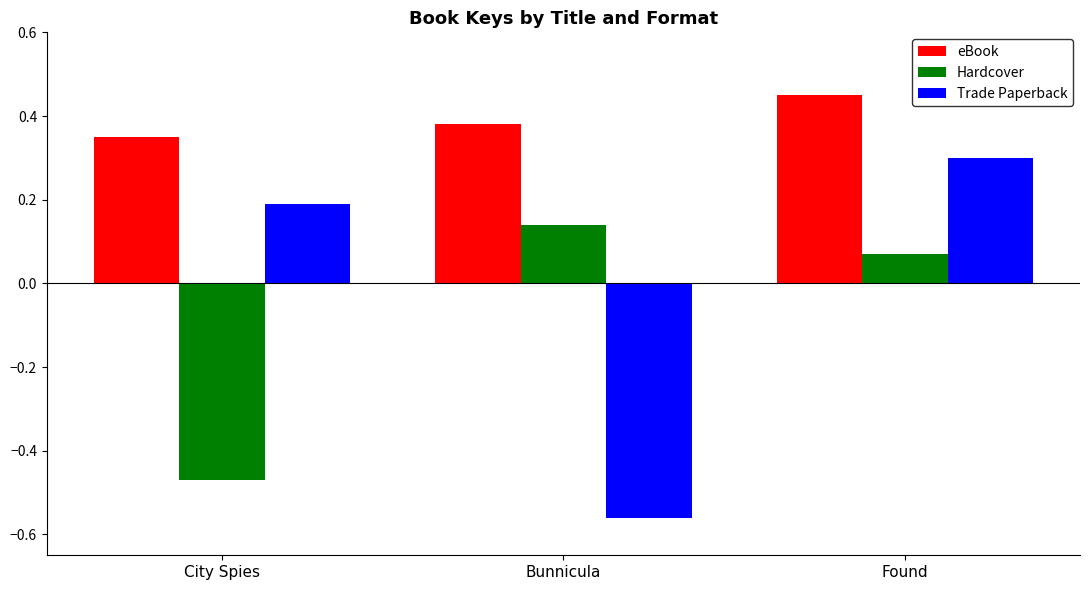

At which category is the sum across all series the highest?

Found